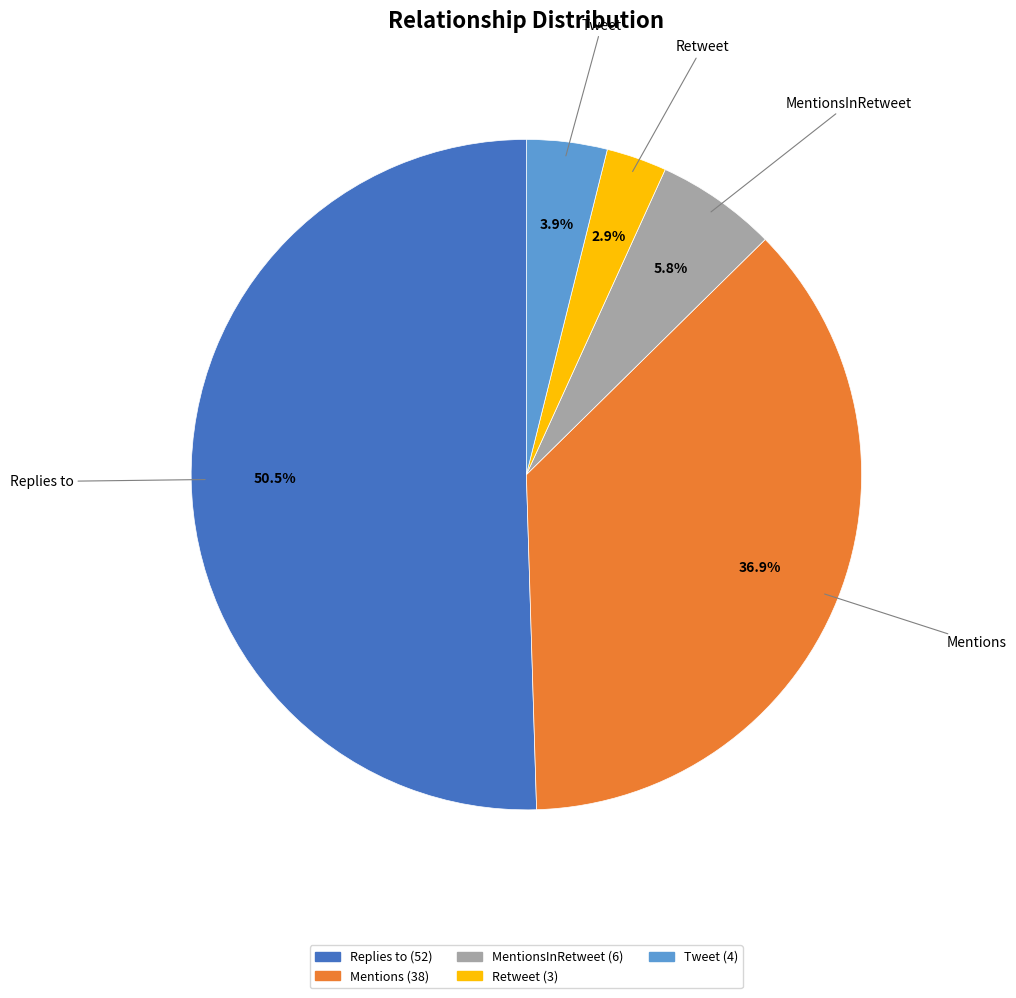

How many segments does this pie chart have?

5